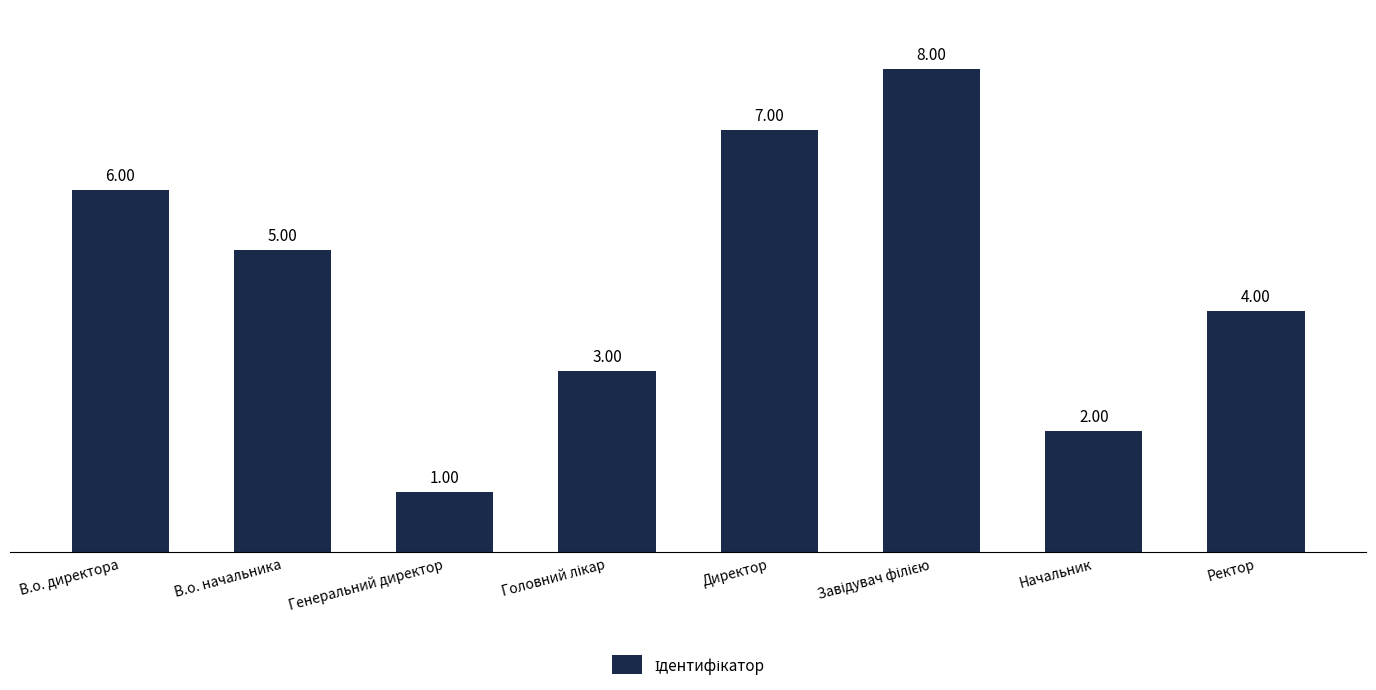

Where is the data nearest to the value 4?

Ректор